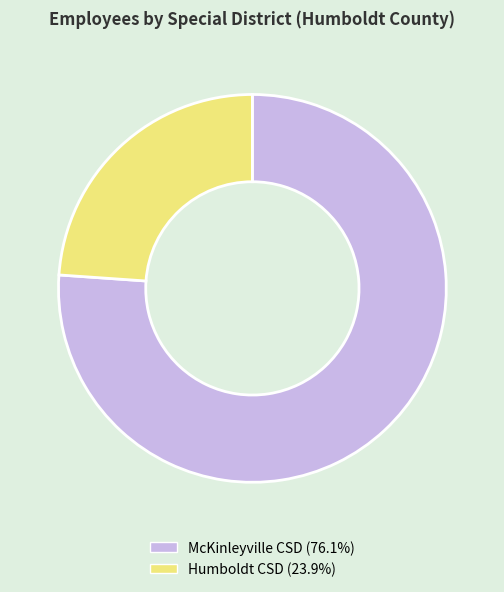

Is there any slice that represents more than half of the pie?

Yes